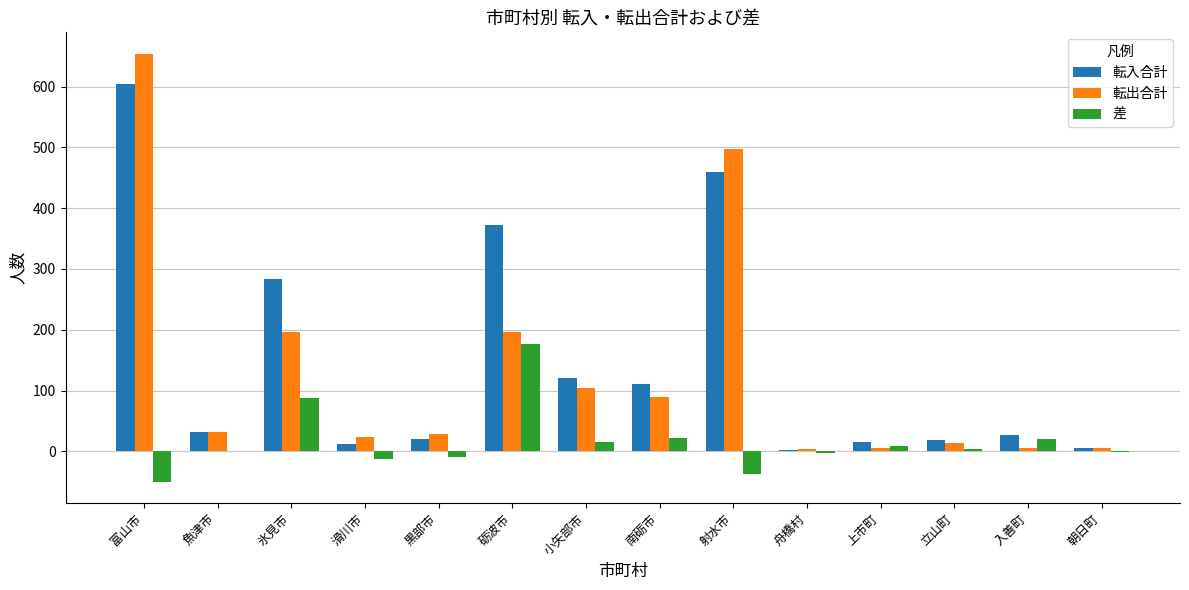

The 転入合計 series shows 35 at 小矢部市. True or false?

False